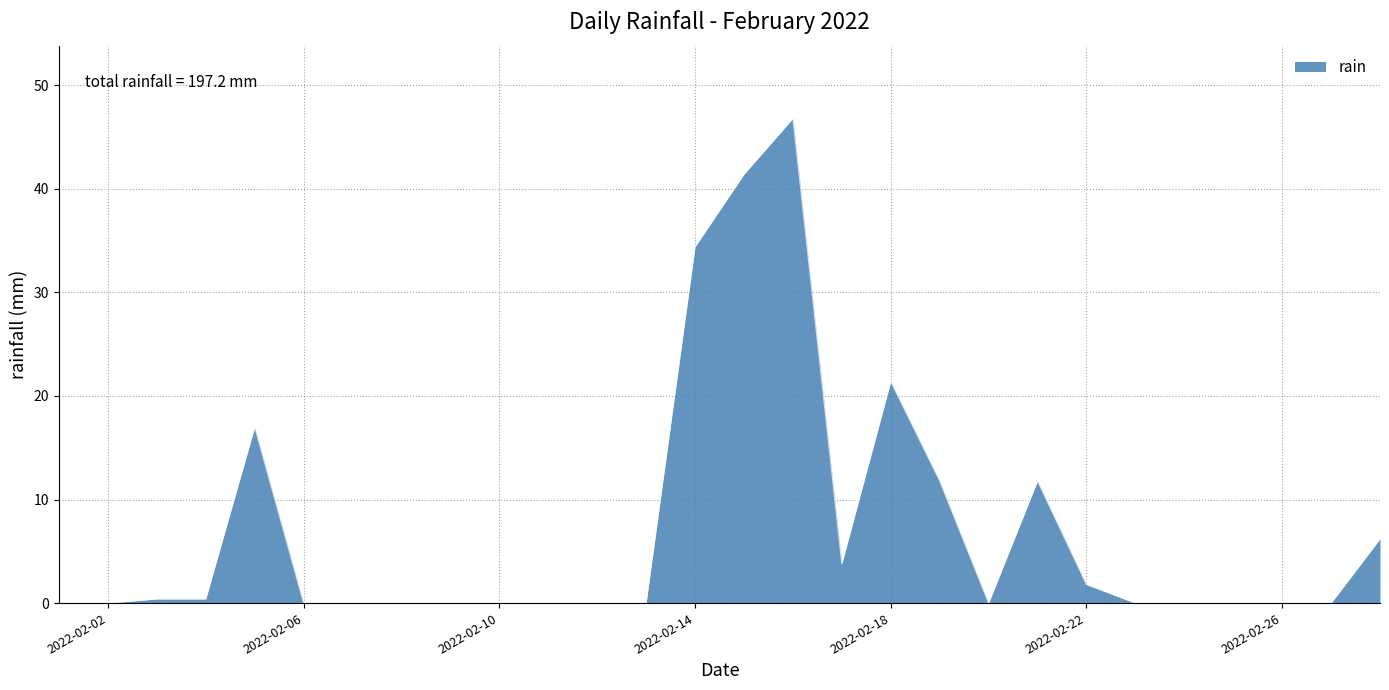

Reading left to right, list all the values displayed in this chart.

0.0	0.0	0.4	0.4	17.0	0.0	0.0	0.0	0.0	0.0	0.0	0.0	0.0	34.4	41.4	46.8	3.8	21.4	11.8	0.0	11.8	1.8	0.0	0.0	0.0	0.0	0.0	6.2